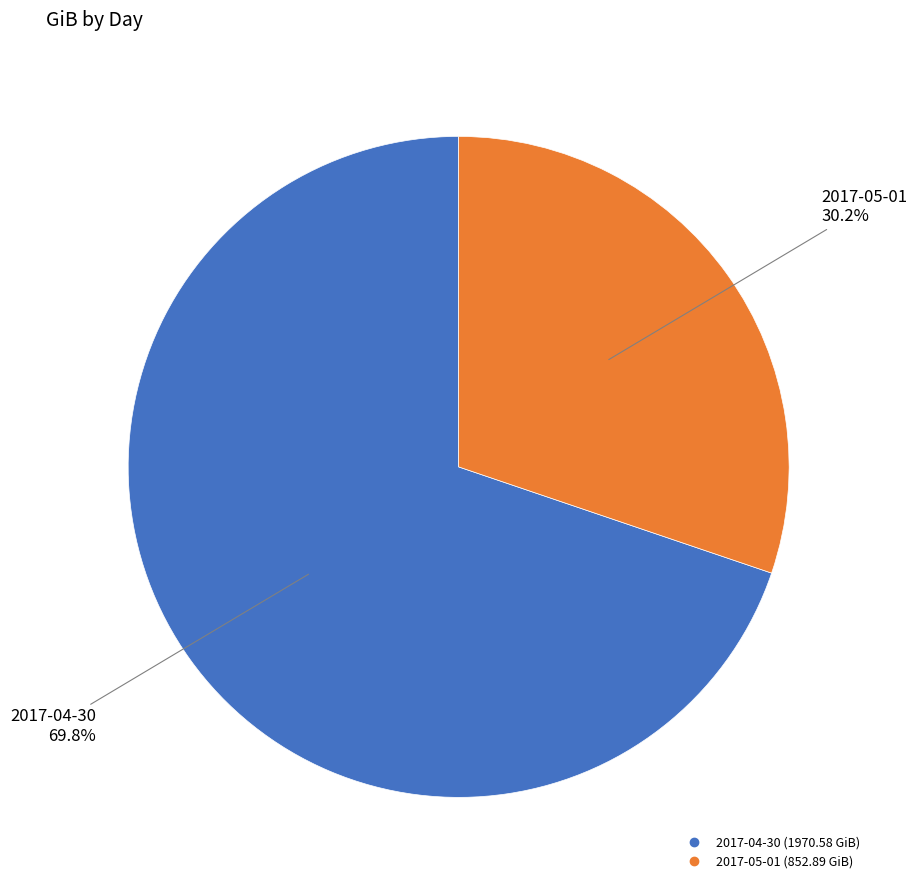

Is 2017-05-01 the majority of the pie?

No